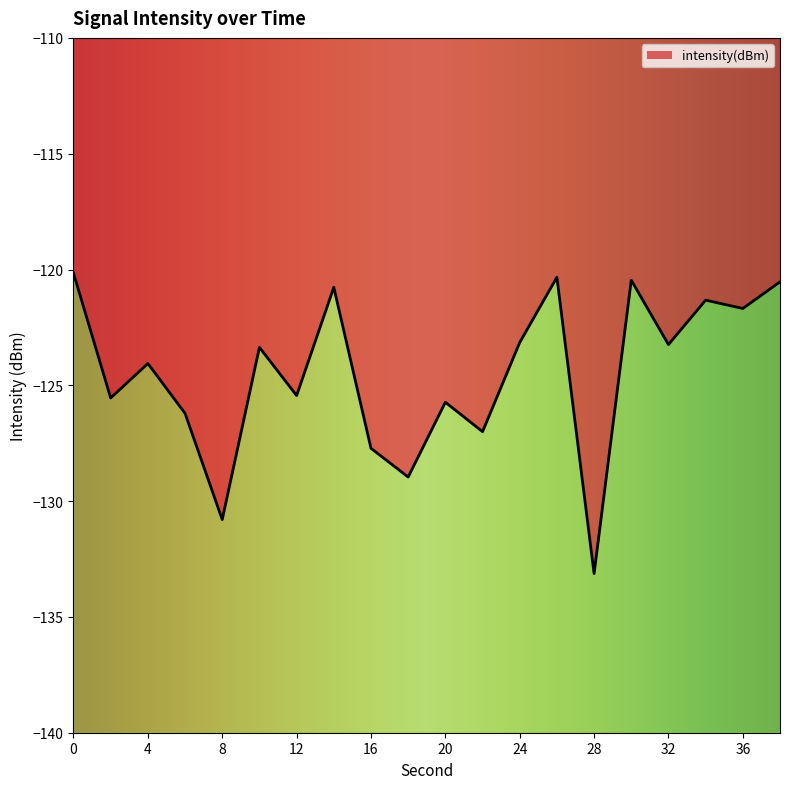

List the labels in order of value, smallest first.

28, 8, 18, 16, 22, 6, 20, 2, 12, 4, 10, 32, 24, 36, 34, 14, 38, 30, 26, 0